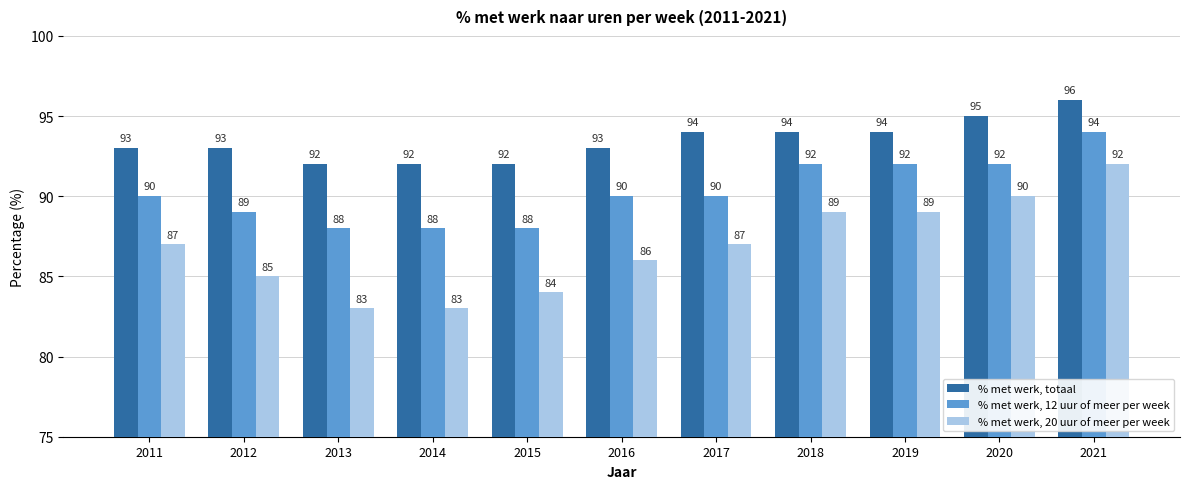

List the series in order of their peak value, lowest first.

% met werk, 20 uur of meer per week, % met werk, 12 uur of meer per week, % met werk, totaal